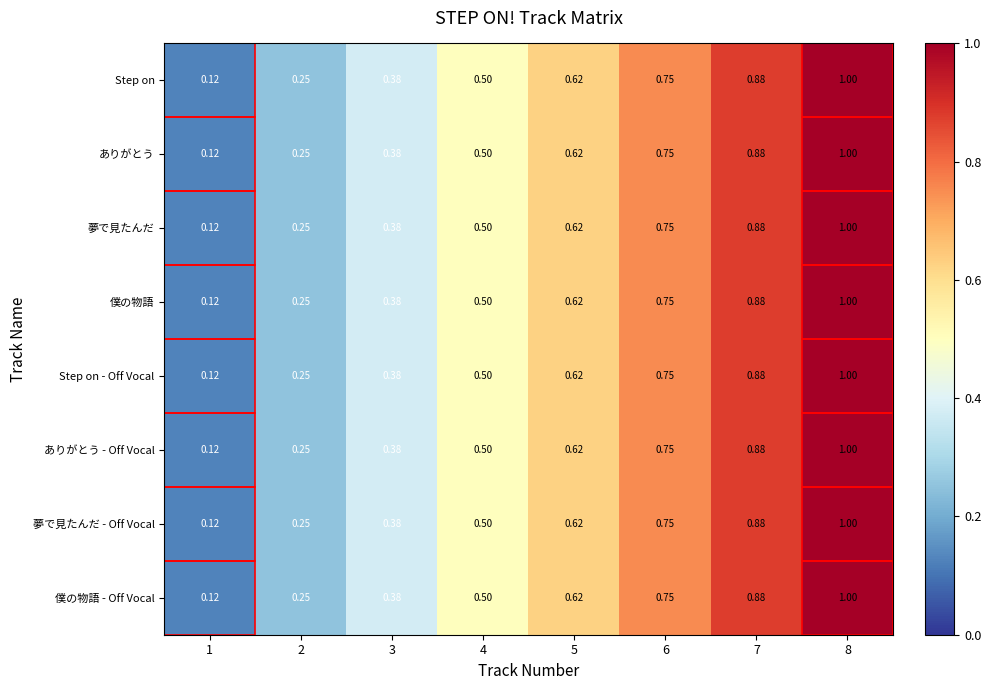

Is the value of 僕の物語 - Off Vocal at 2 greater than the value of Step on at 6?

No